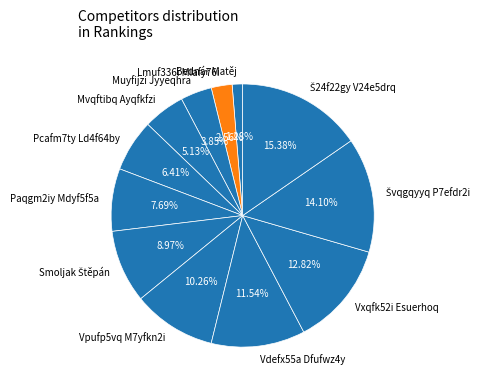

To the nearest percent, what is the average slice percentage?

8%